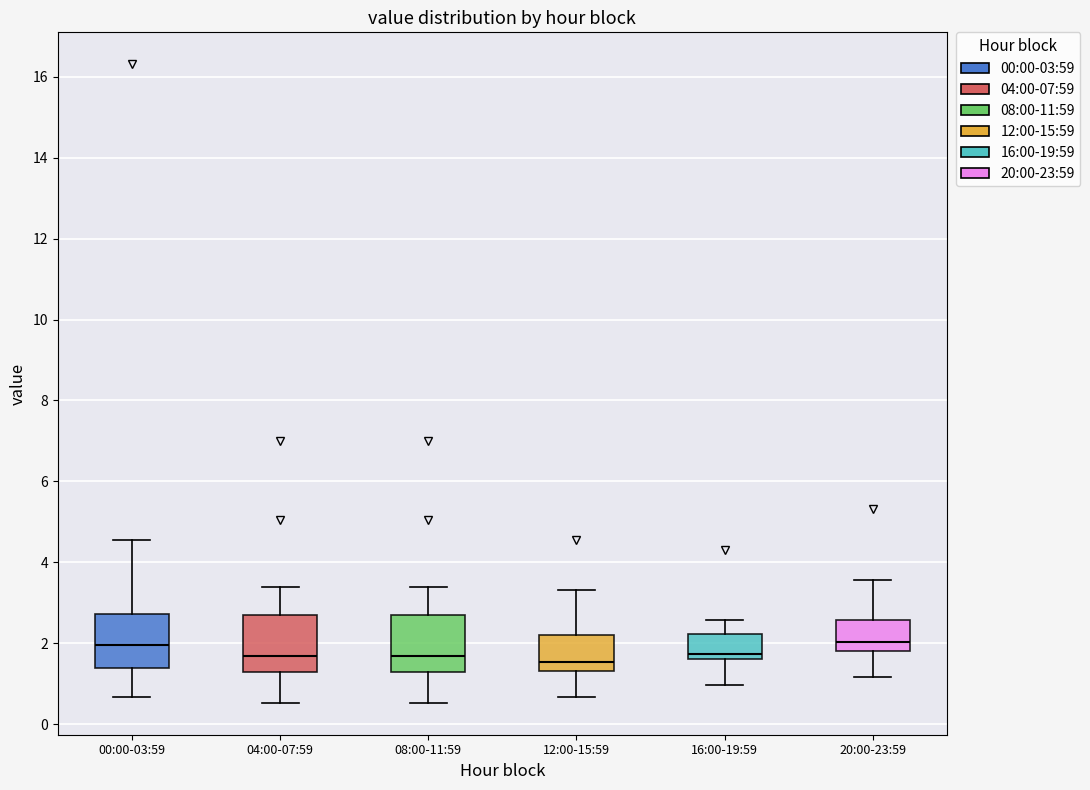

Reading left to right, transcribe this box plot: for each box, give where its median line is, the range the box spans, and where its two whiskers end, as read against the y-axis. The values are not printed on the chart, so give them approximately, as read against the axis.

00:00-03:59: median 2.0, box 1.4 to 2.8, whiskers 0.6 to 4.6
04:00-07:59: median 1.6, box 1.2 to 2.6, whiskers 0.6 to 3.4
08:00-11:59: median 1.6, box 1.2 to 2.6, whiskers 0.6 to 3.4
12:00-15:59: median 1.6, box 1.4 to 2.2, whiskers 0.6 to 3.4
16:00-19:59: median 1.8, box 1.6 to 2.2, whiskers 1.0 to 2.6
20:00-23:59: median 2.0, box 1.8 to 2.6, whiskers 1.2 to 3.6